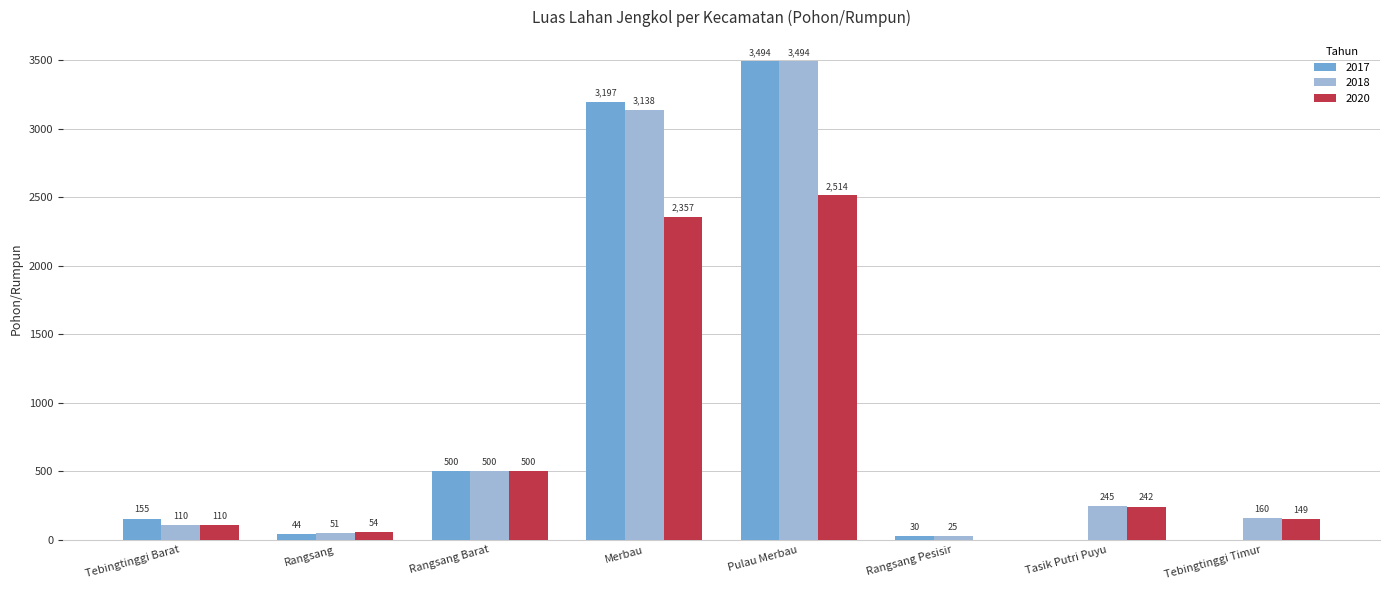

What is the maximum value shown in the chart?

3494